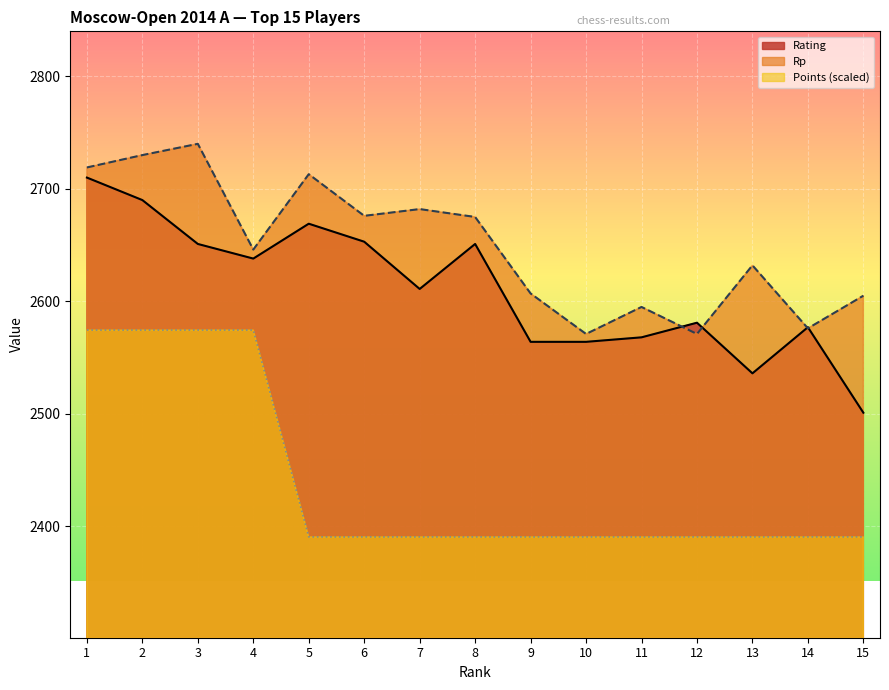

How many categories are shown in the chart?

15